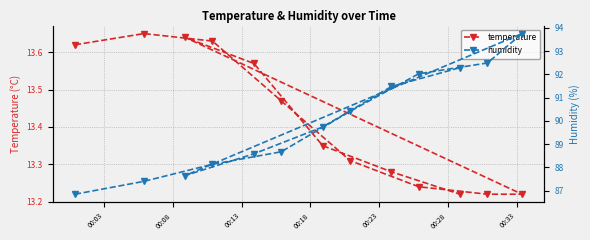

Does the chart display data point markers on the line(s)?

Yes